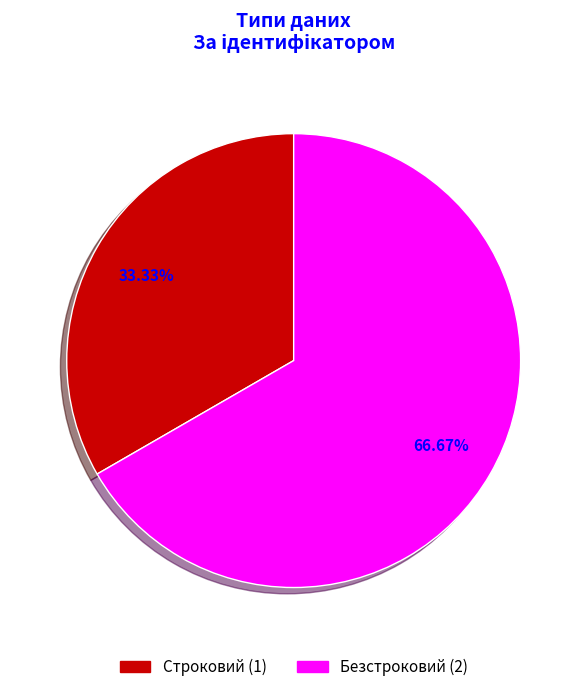

How many segments does this pie chart have?

2